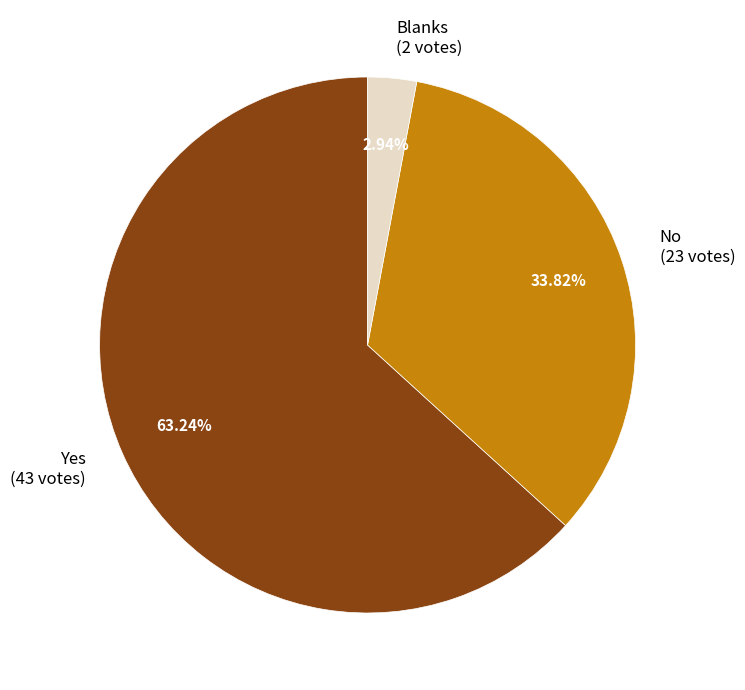

Rank the categories by value from highest to lowest.

Yes, No, Blanks